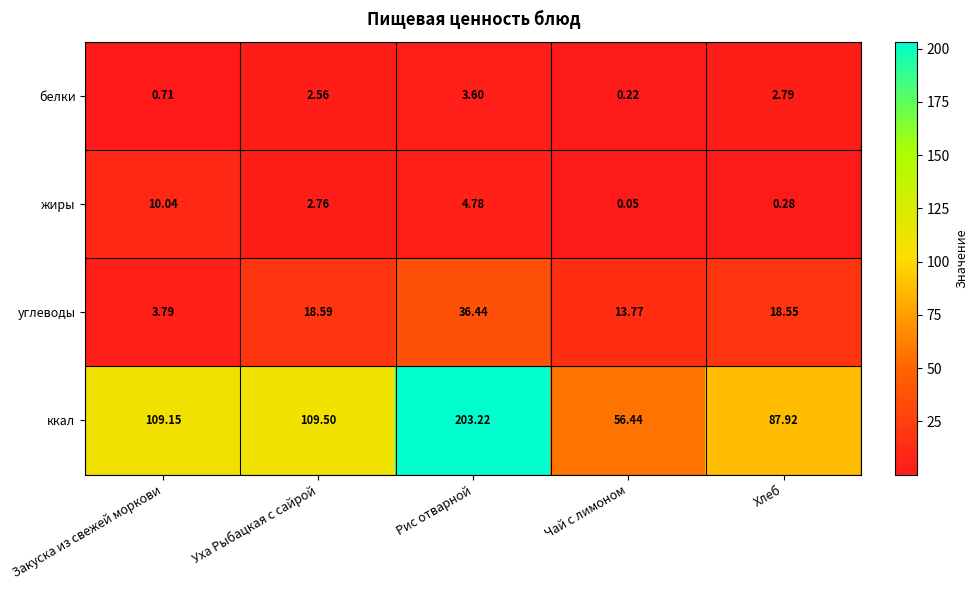

Which series has the largest total across all categories?

ккал